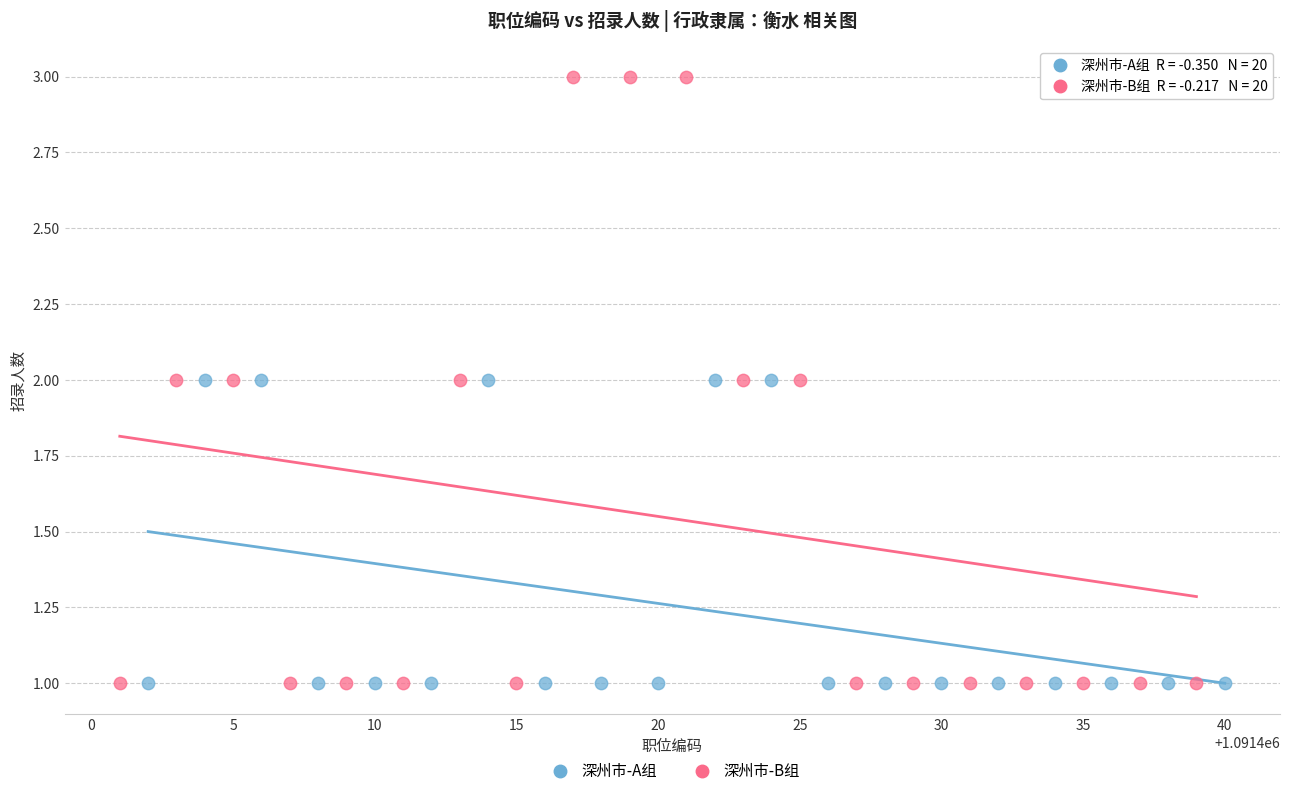

Which series reaches the maximum Y coordinate?

深州市-B组